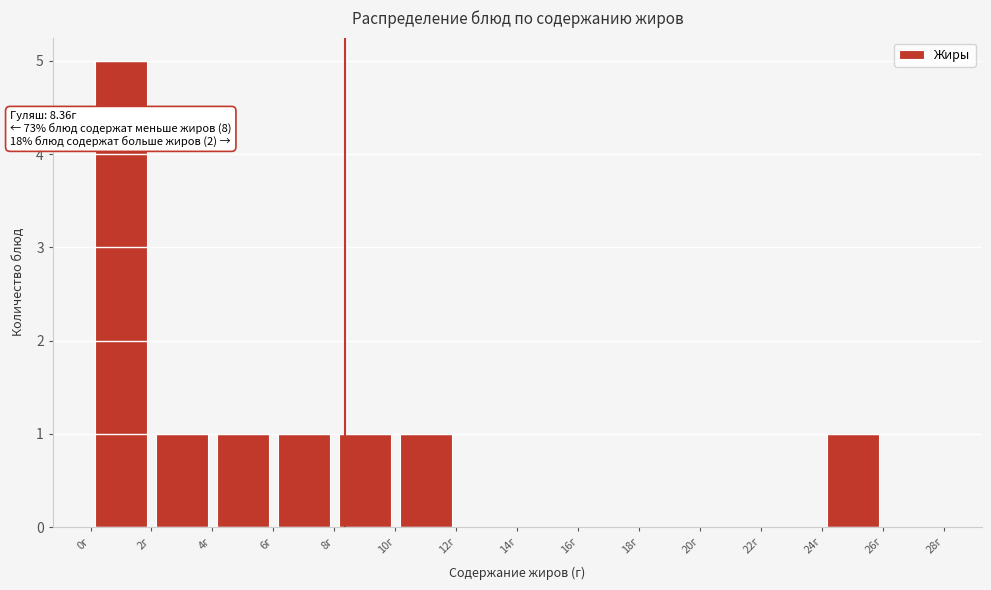

Over which range of the x-axis is the bar tallest?

0 to 2